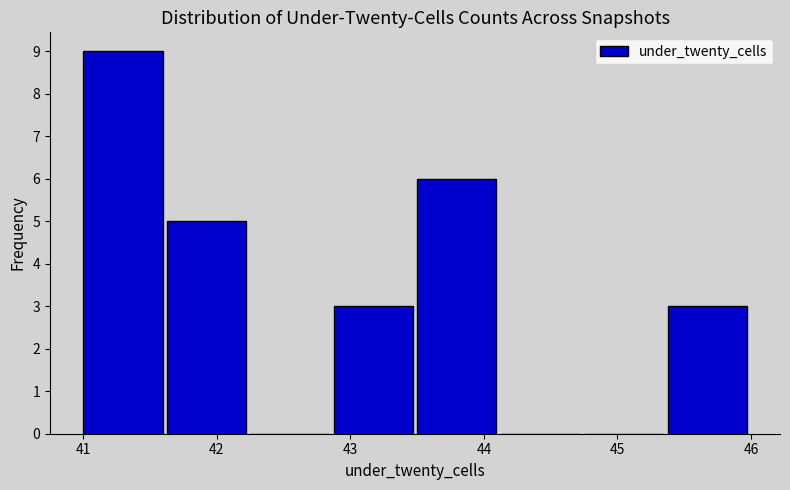

What is the height of the bar covering 41.0 to 41.6 on the x-axis? Neither the bar edges nor the heights are printed on the chart, so give them approximately, as read against the axes.

9